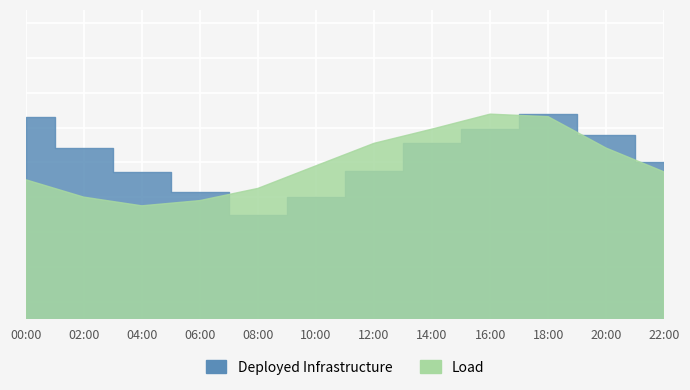

What is the sum of the Load values at 18:00 and 02:00?

188766.2